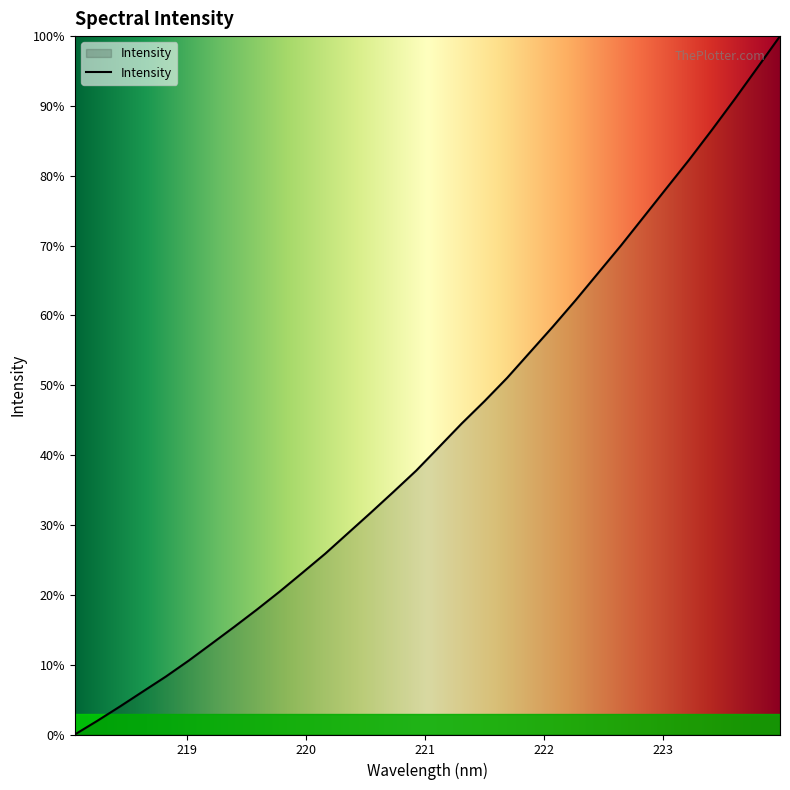

What is the maximum value shown in the chart?

100.0